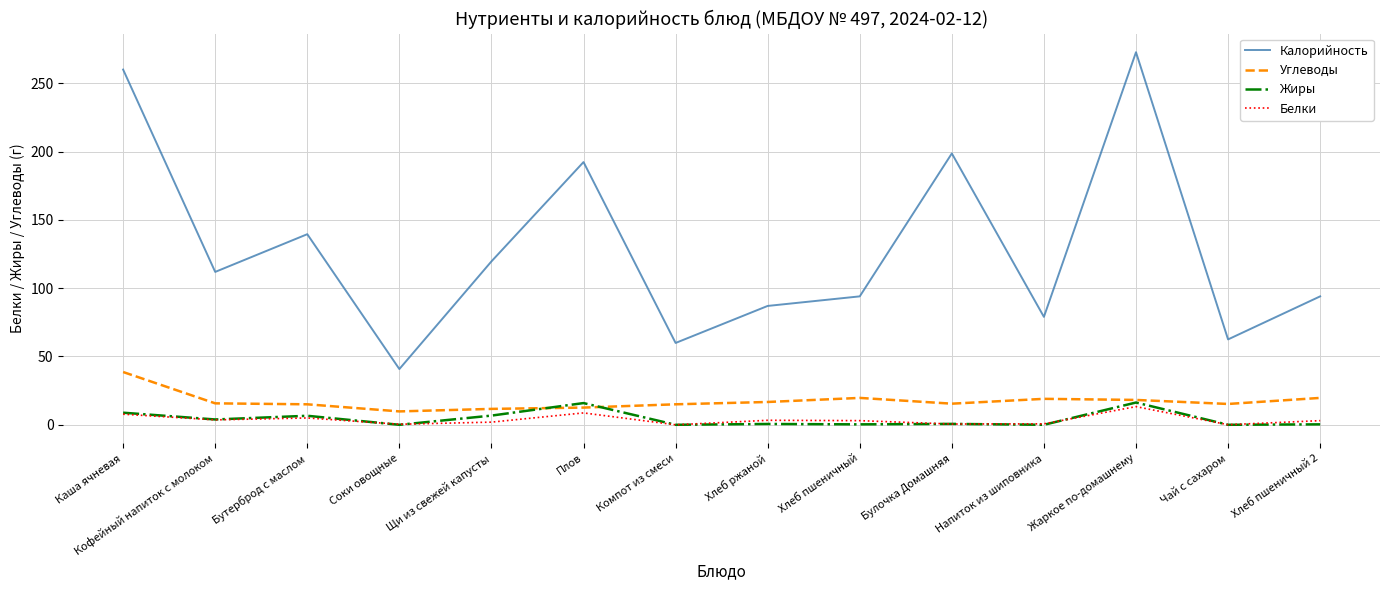

In Белки, how many points are higher than both neighbors (excluding endpoints)?

4